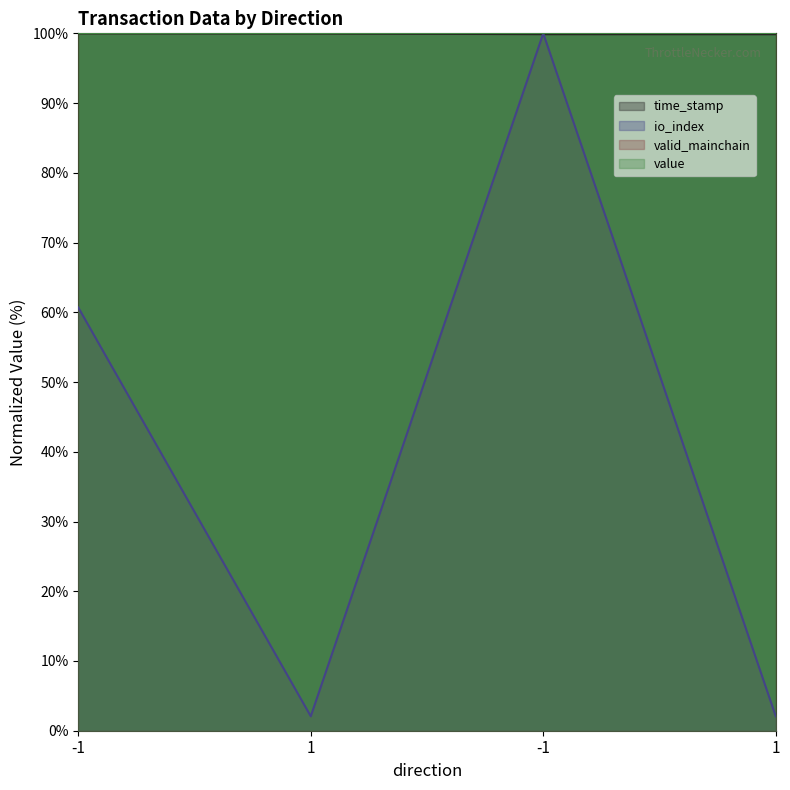

In io_index, how many points are lower than both neighbors (excluding endpoints)?

1